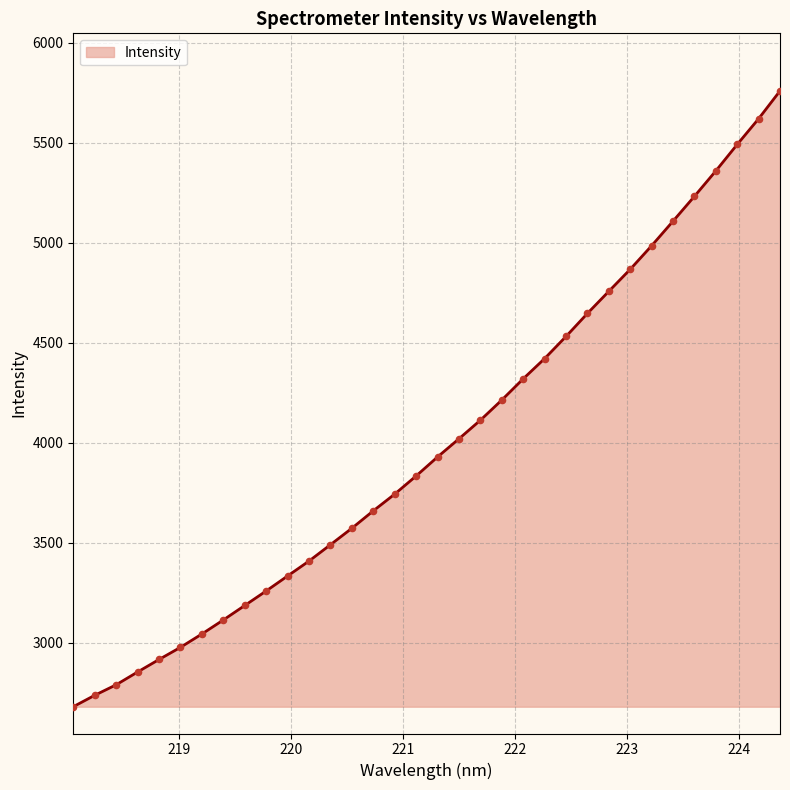

What is the difference between the maximum and minimum values?

3079.7